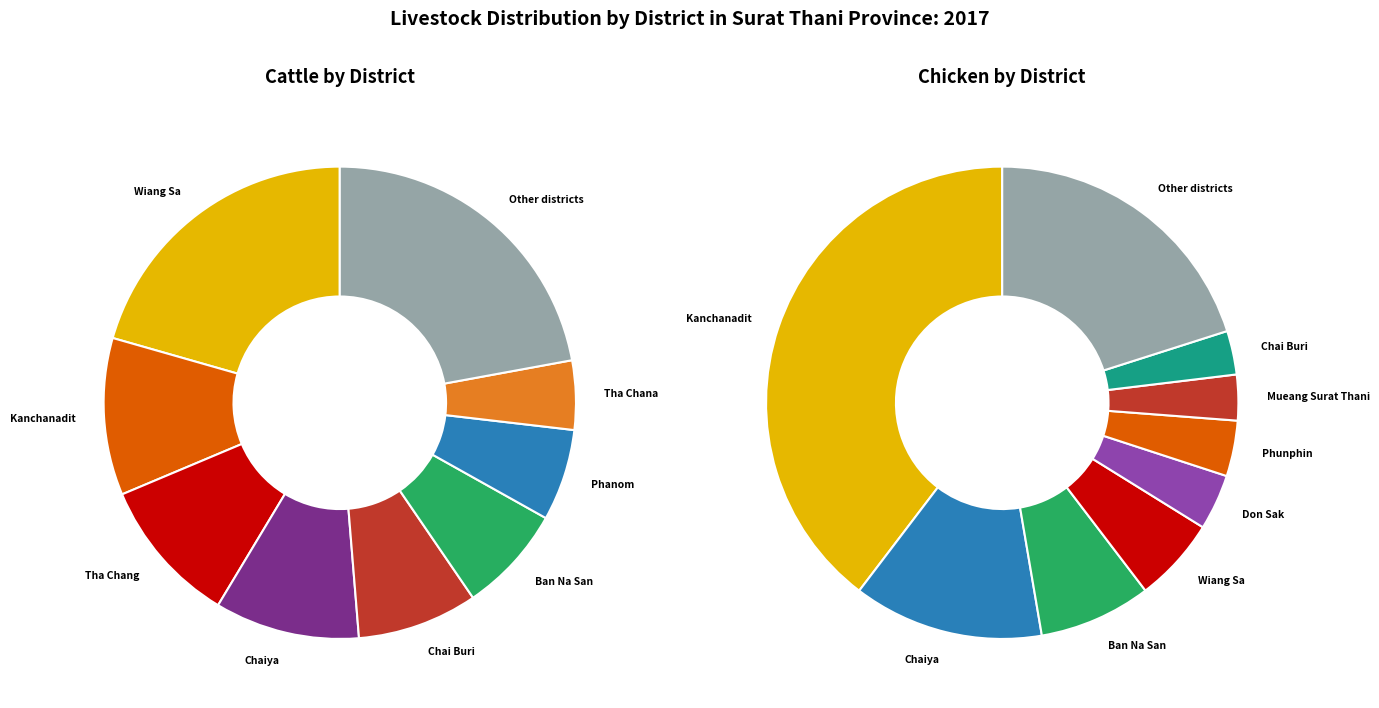

Do Ban Na Doem and Koh Samui together represent more than half of the pie?

No